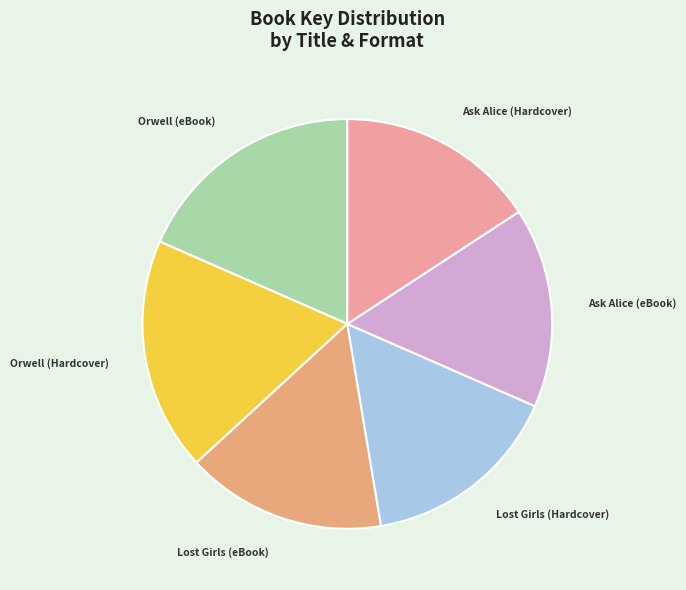

Do Ask Alice (Hardcover) and Orwell (Hardcover) together represent more than half of the pie?

No